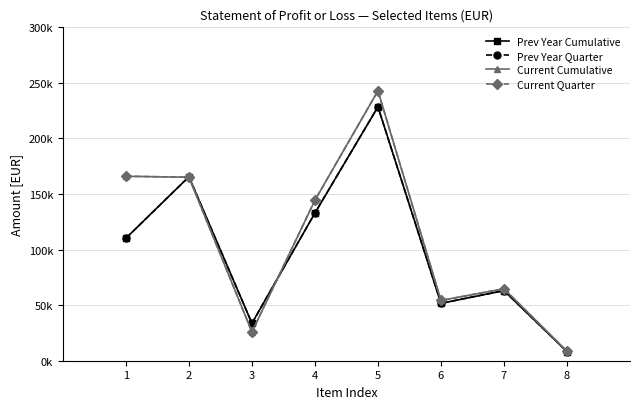

Which series has the widest spread of values?

Current Cumulative